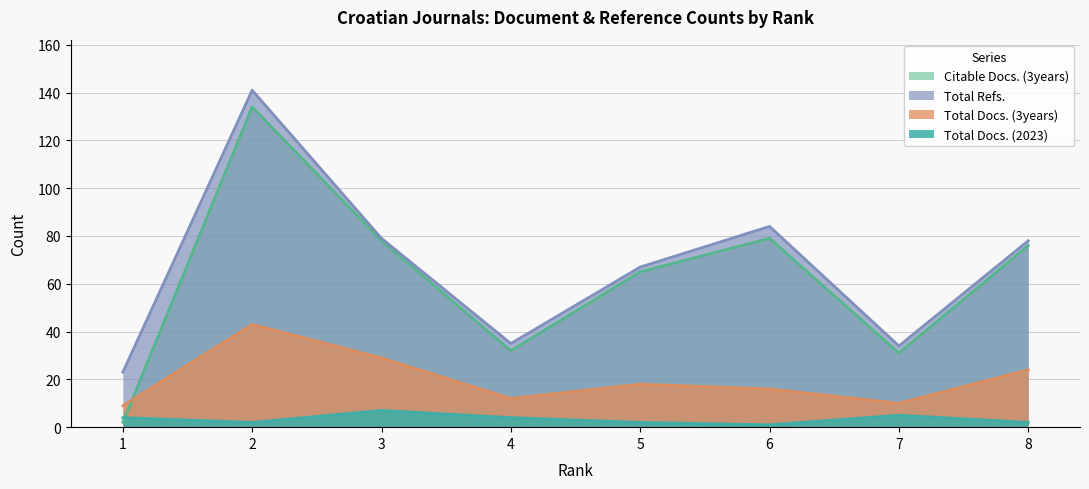

Where is the first local minimum for Total Refs.?

4